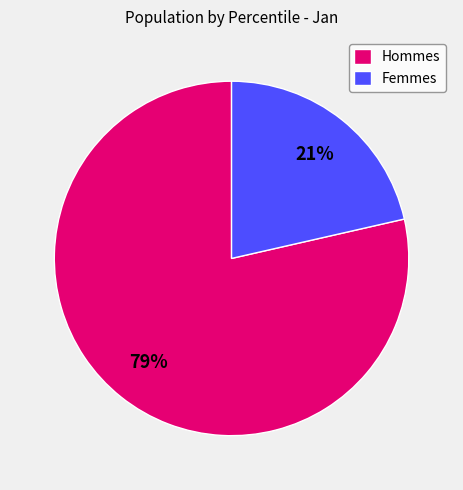

How many slices are in this pie chart?

2